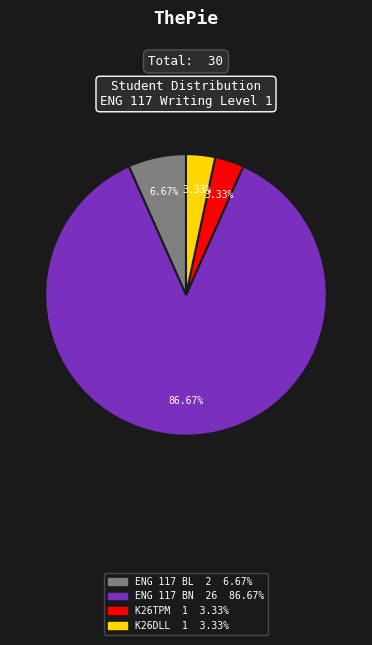

Is it true that K26DLL is 18% of the pie?

False